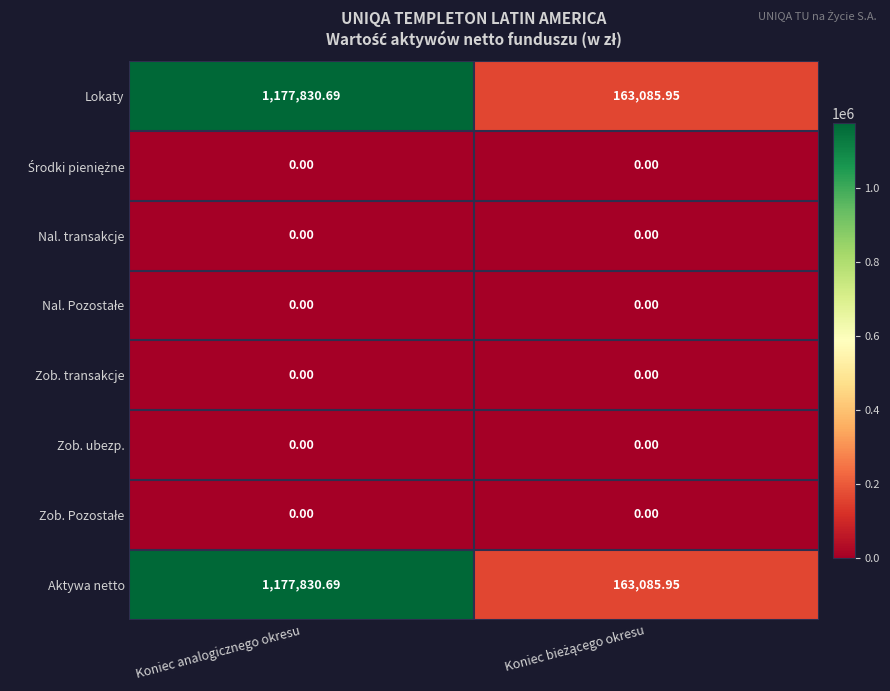

Where does the Aktywa netto series first go above 1177830?

Koniec analogicznego okresu